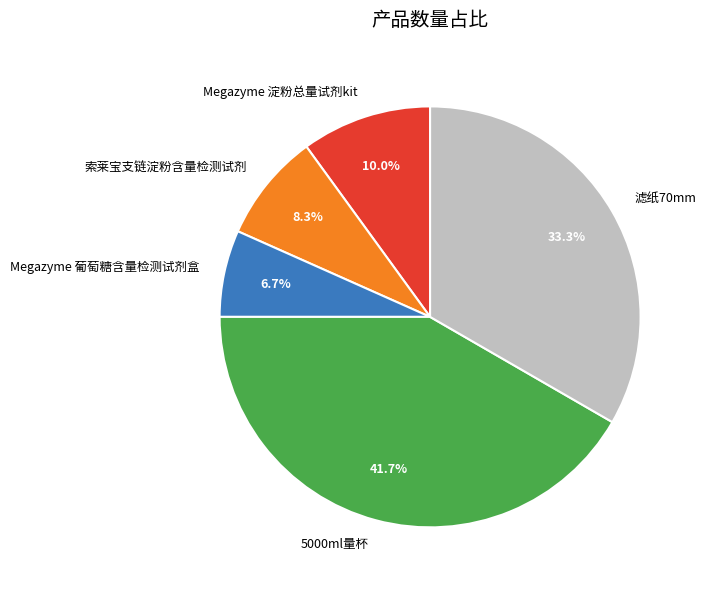

Rank the categories by value from lowest to highest.

Megazyme 葡萄糖含量检测试剂盒, 索莱宝支链淀粉含量检测试剂, Megazyme 淀粉总量试剂kit, 滤纸70mm, 5000ml量杯